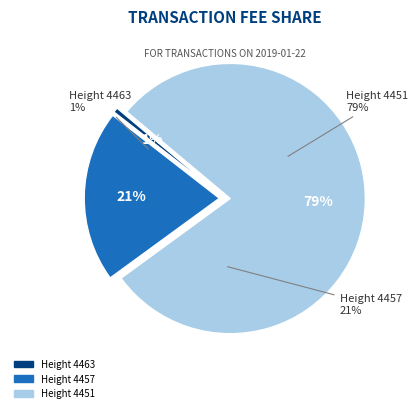

To the nearest percent, what percentage of the pie is 4457?

21%